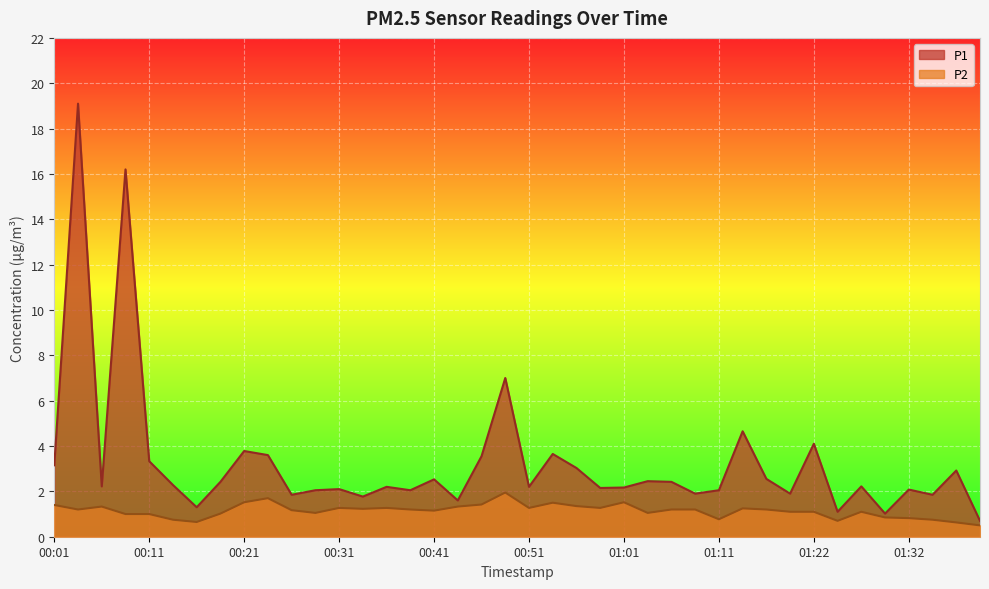

How many lines are shown in the chart?

2